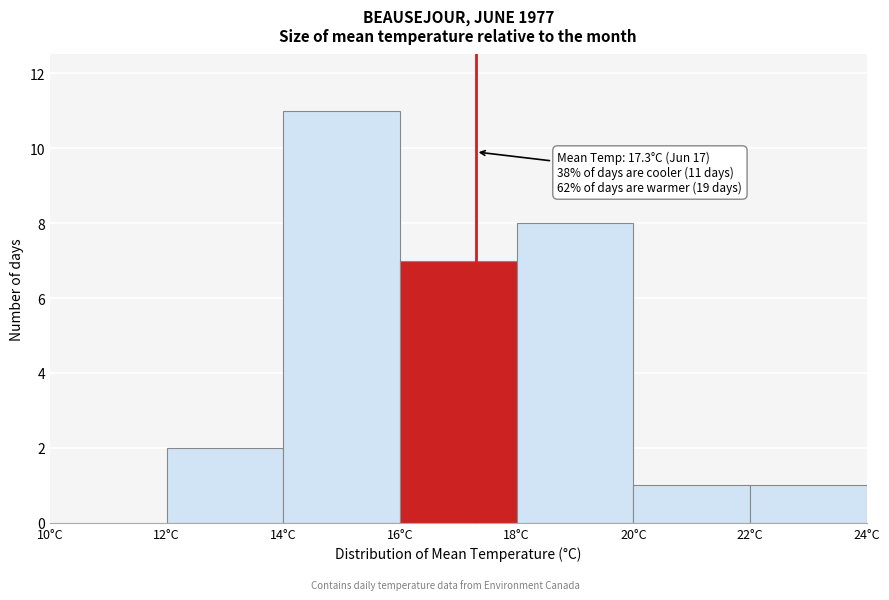

Which range on the x-axis has the tallest bar?

14 to 16